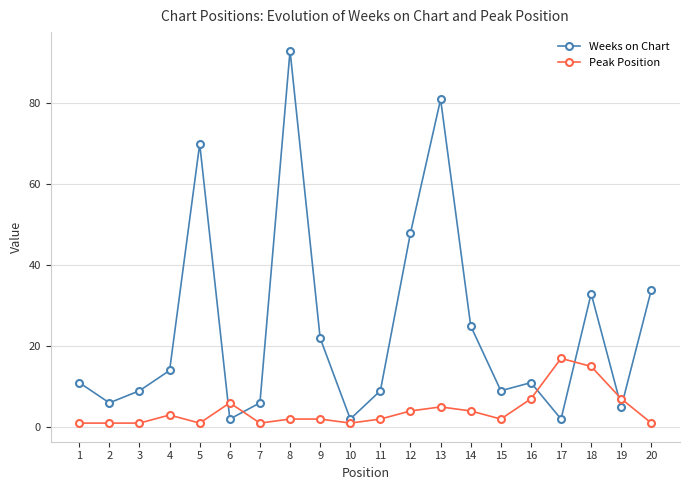

What are all the series names shown in the legend?

Weeks on Chart, Peak Position